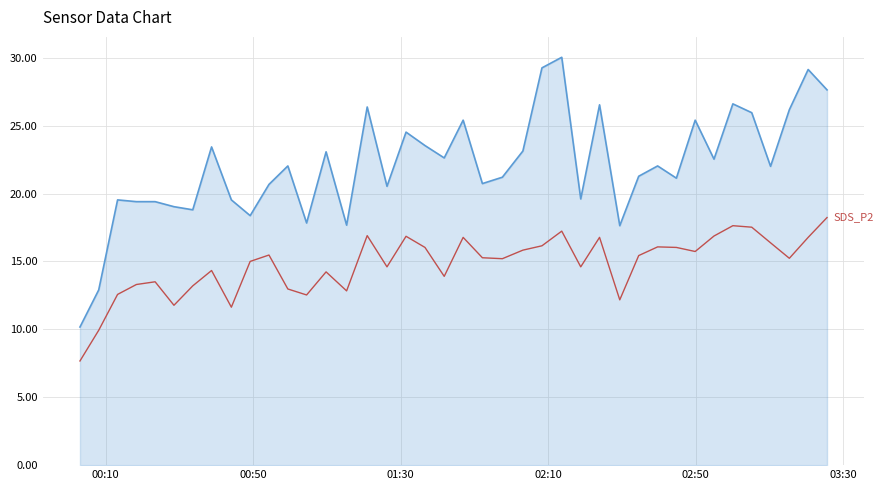

What is the minimum value shown in the chart?

7.7